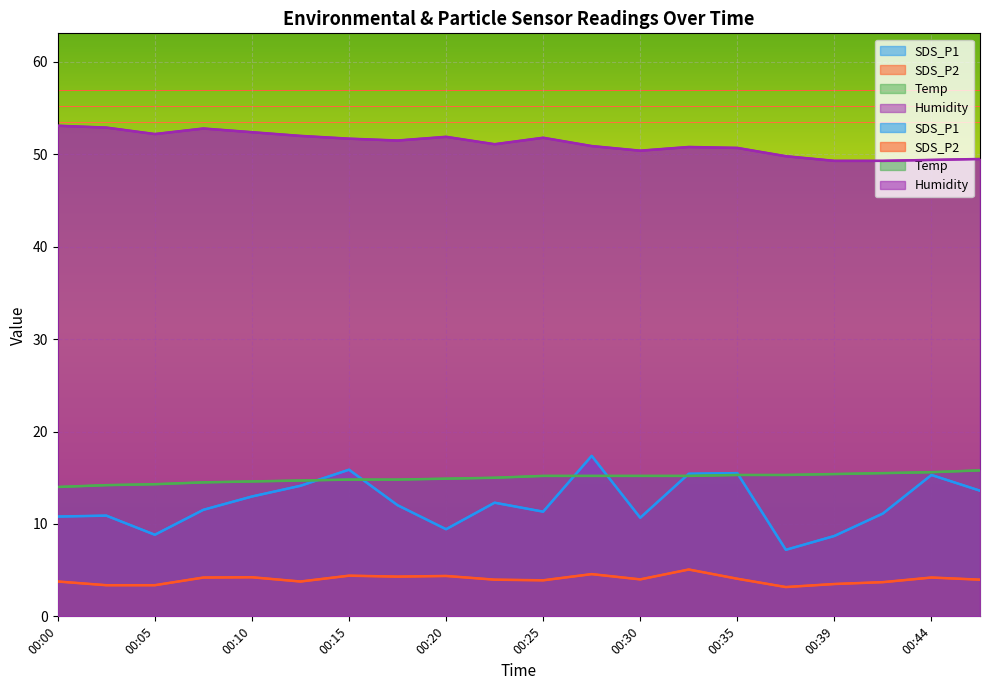

How many values in the SDS_P1 series exceed 12?

10